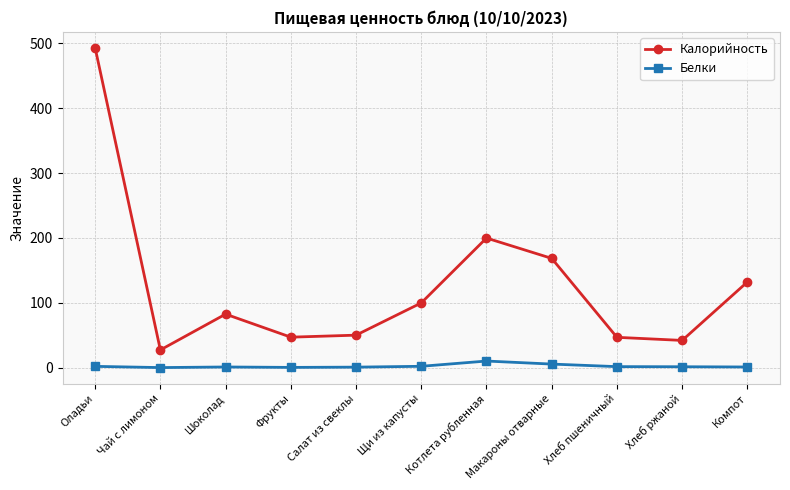

Rank the series by their maximum value, from highest to lowest.

Калорийность, Белки